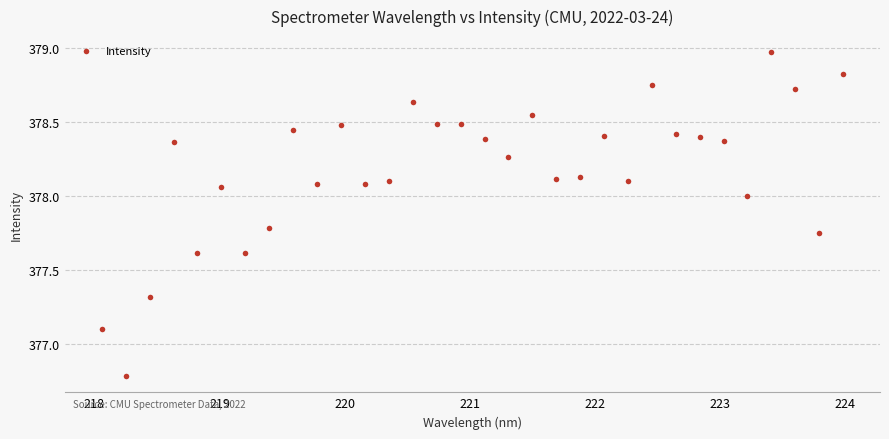

What is the range of X values (max minus min)?

5.9